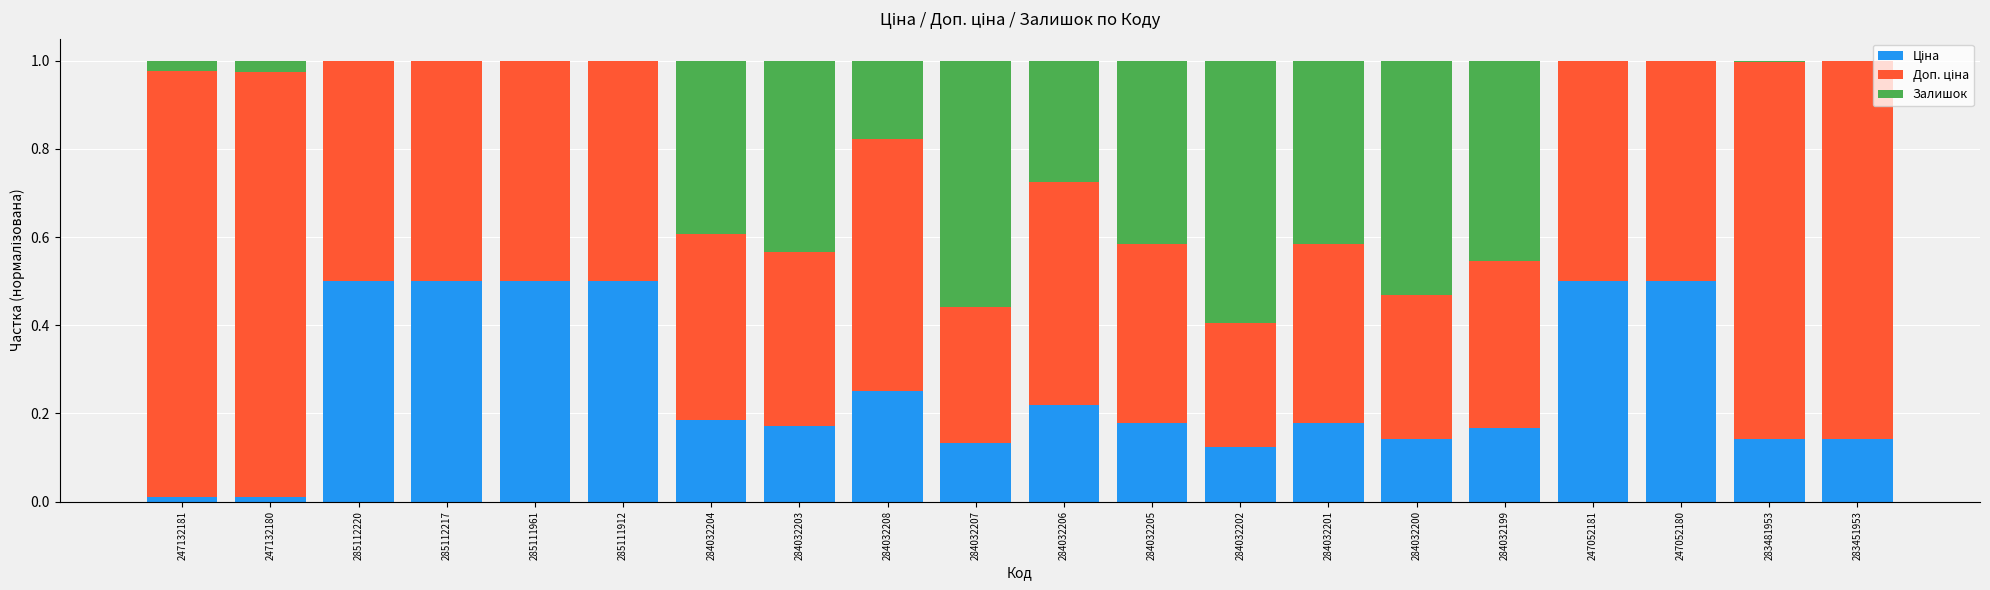

Are the bars grouped side by side (vs. stacked)?

No